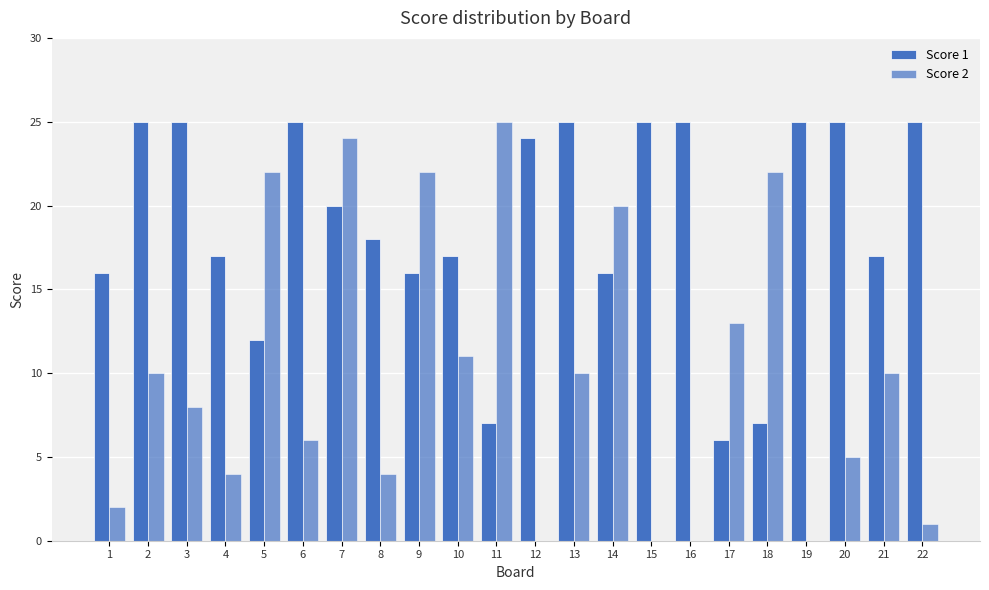

Reading left to right, extract all data points from this chart.

Score 1: 16	25	25	17	12	25	20	18	16	17	7	24	25	16	25	25	6	7	25	25	17	25
Score 2: 2	10	8	4	22	6	24	4	22	11	25	0	10	20	0	0	13	22	0	5	10	1